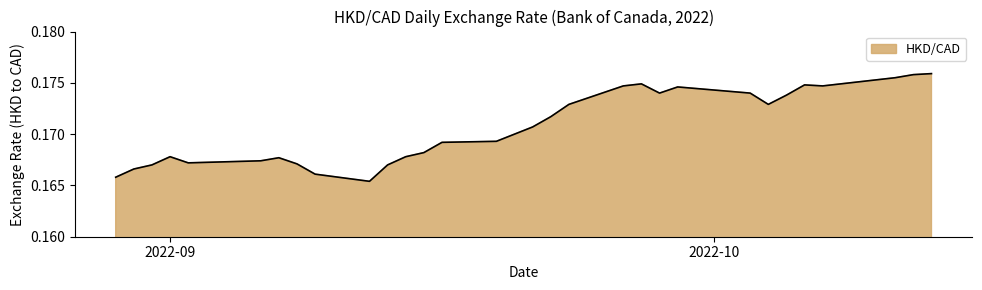

What is the average value?

0.2